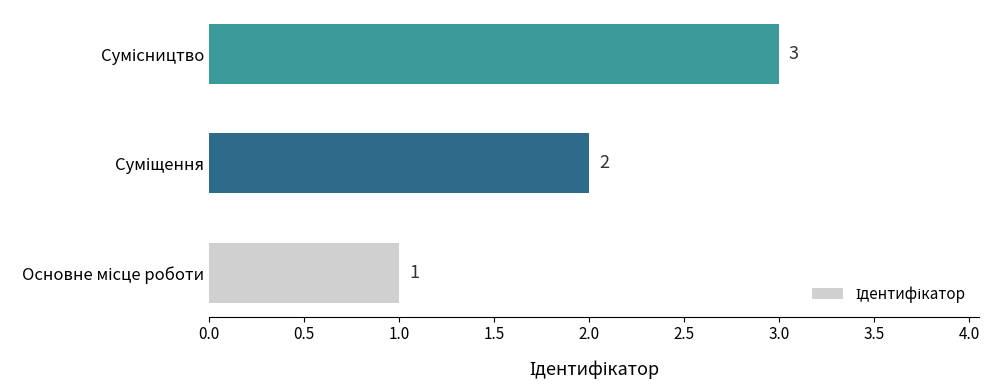

How many values are between 1 and 3?

3